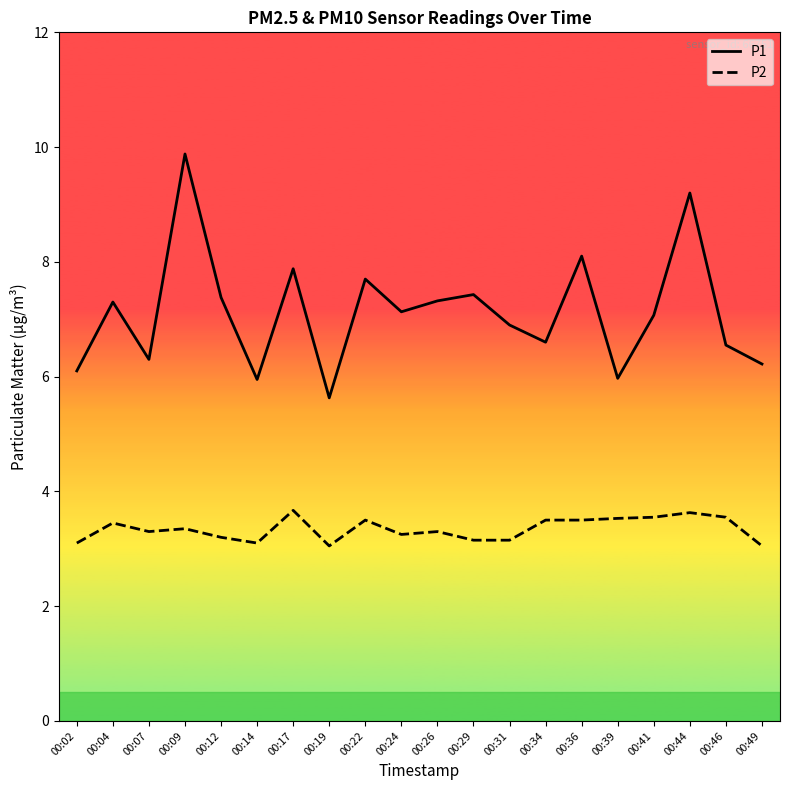

Does the chart have visible grid lines?

No